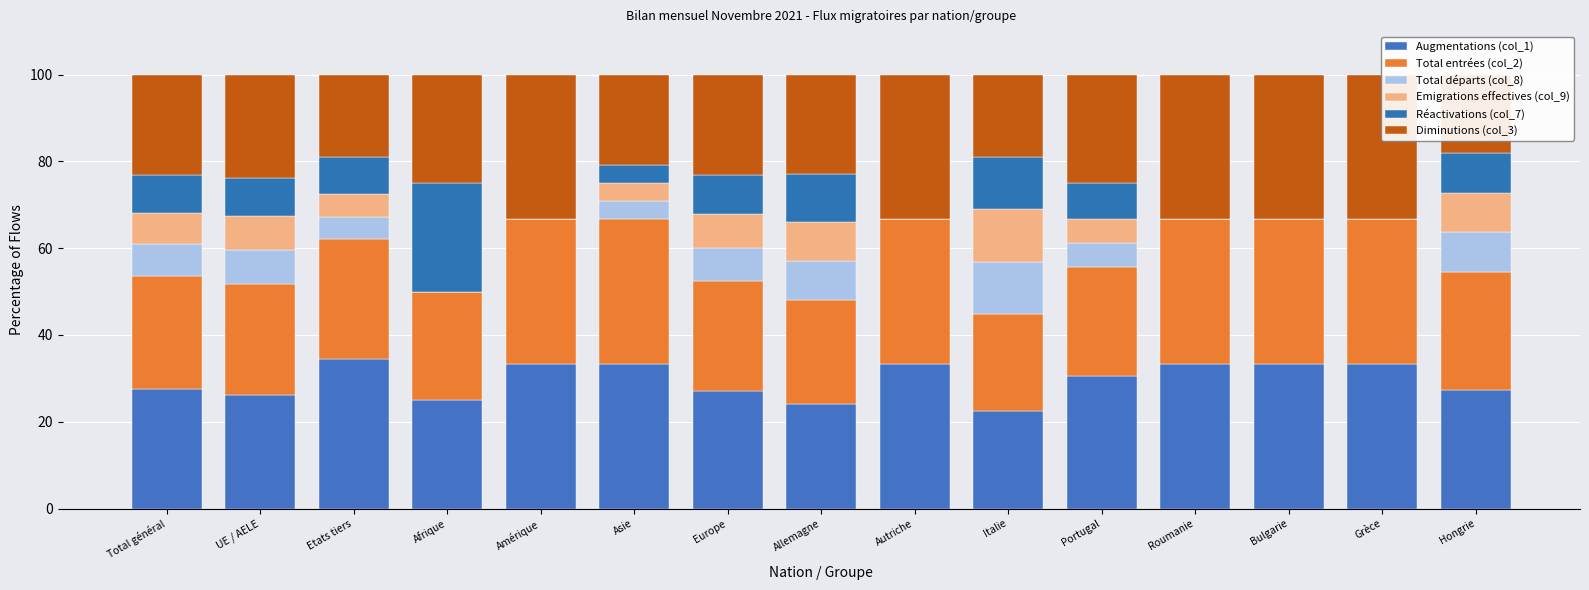

The value of Emigrations effectives (col_9) at Allemagne is 4.1. True or false?

False